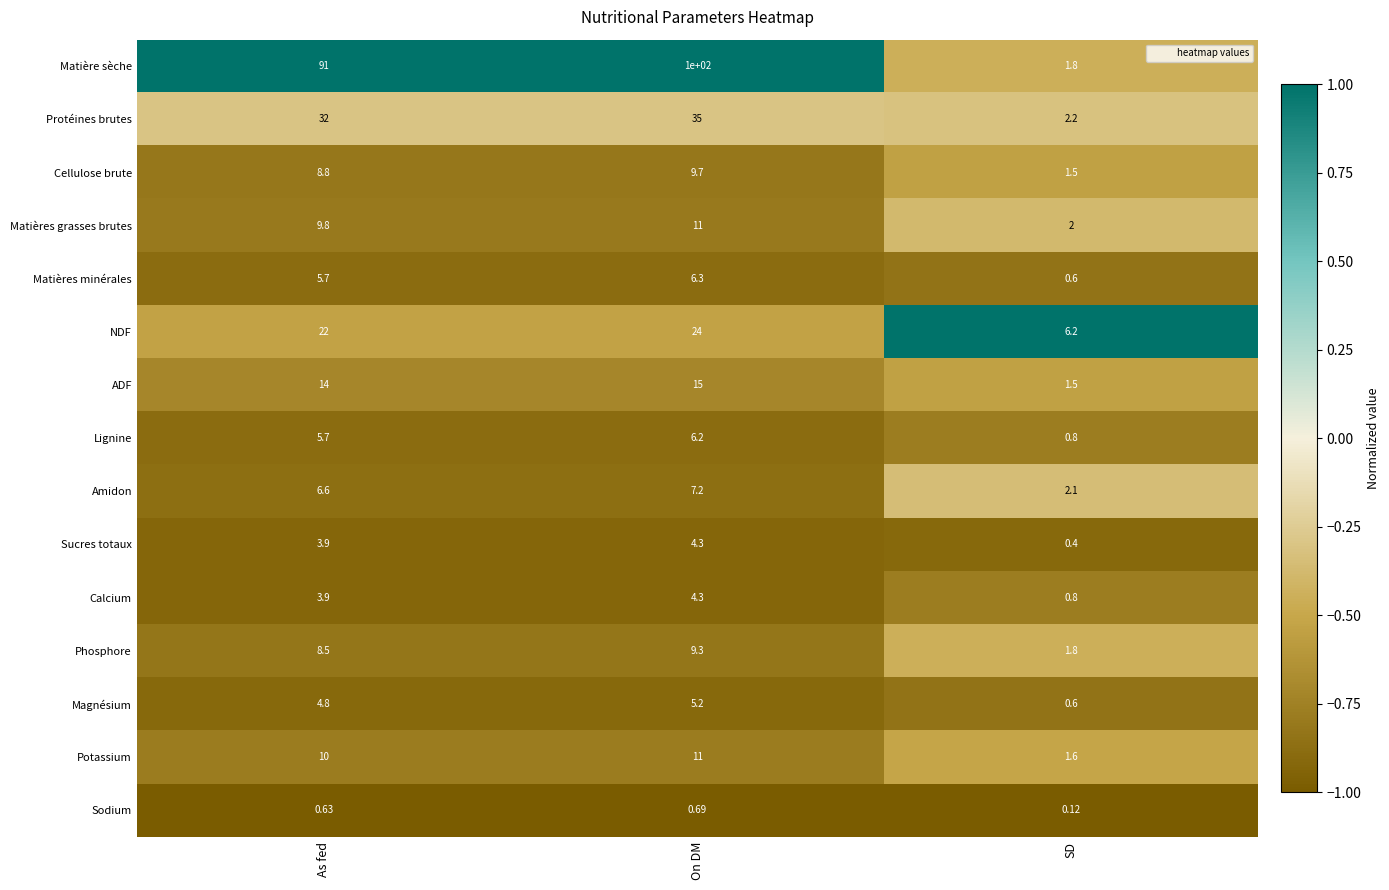

Which category has the highest value across all series?

On DM